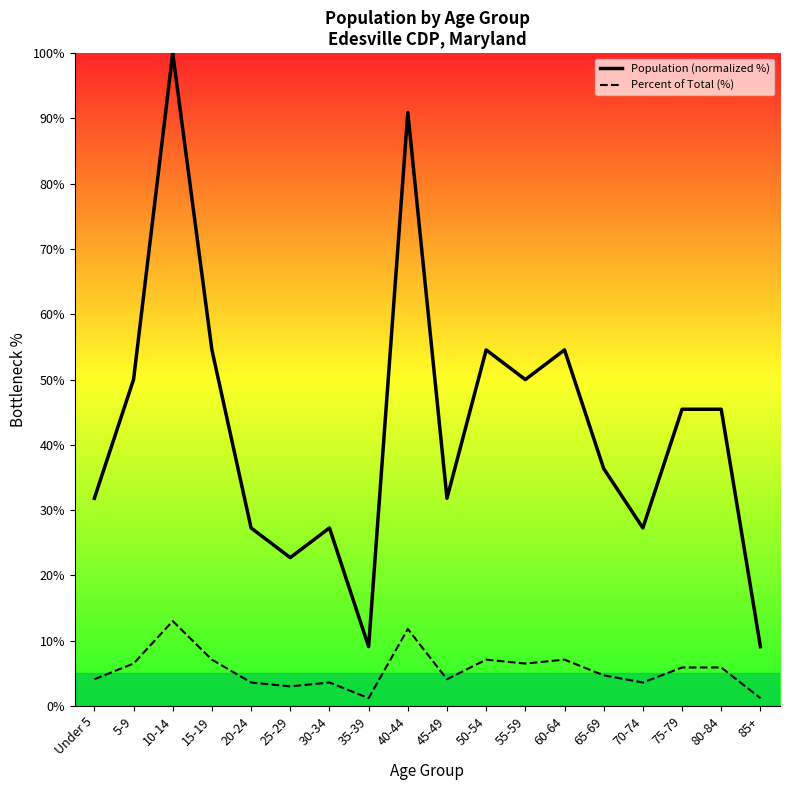

The Population (normalized %) series shows 45.5 at 80-84. True or false?

True